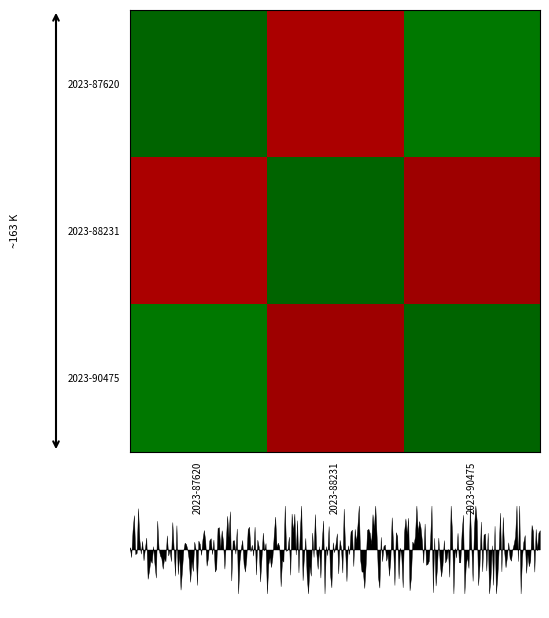

What is the greatest value displayed?

1.0